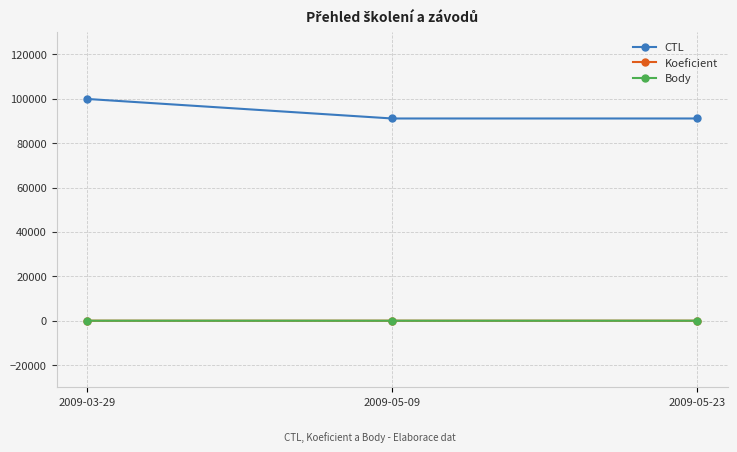

Reading left to right, transcribe all the data shown in this chart.

CTL: 99903	91102	91105
Koeficient: 1	2	1
Body: 1	2	1